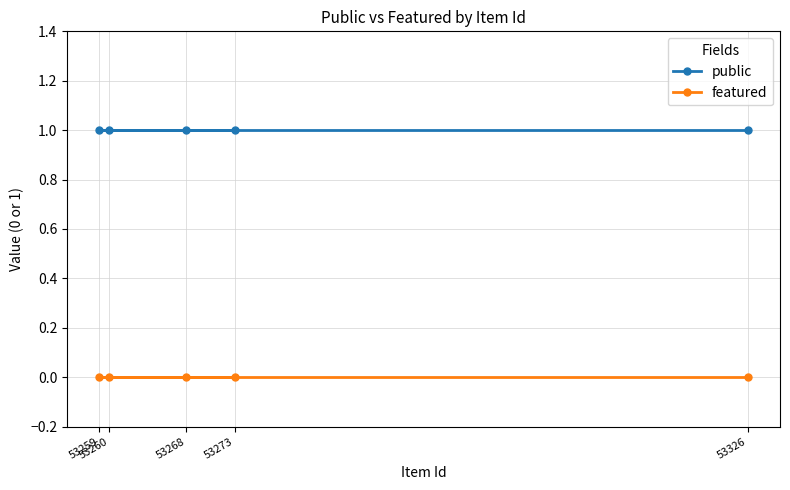

True or false: featured and public cross at least once.

False